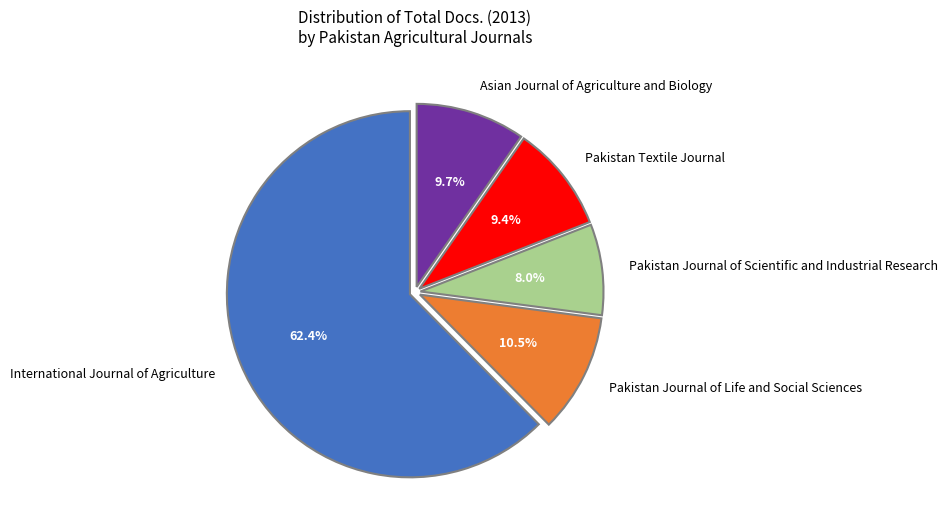

Count the number of slices in the pie.

5